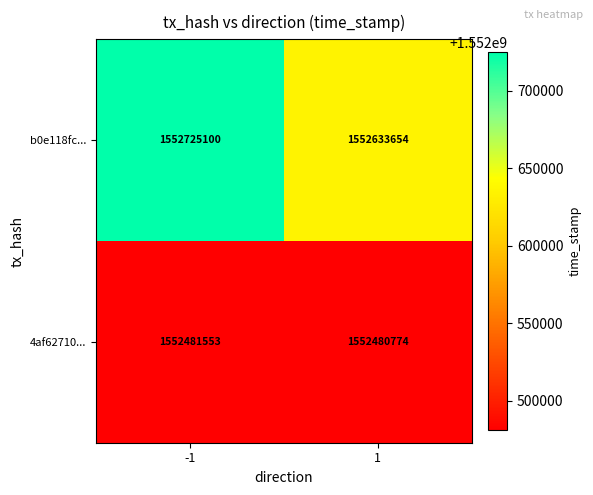

At how many categories does at least one series exceed 1552535291?

2